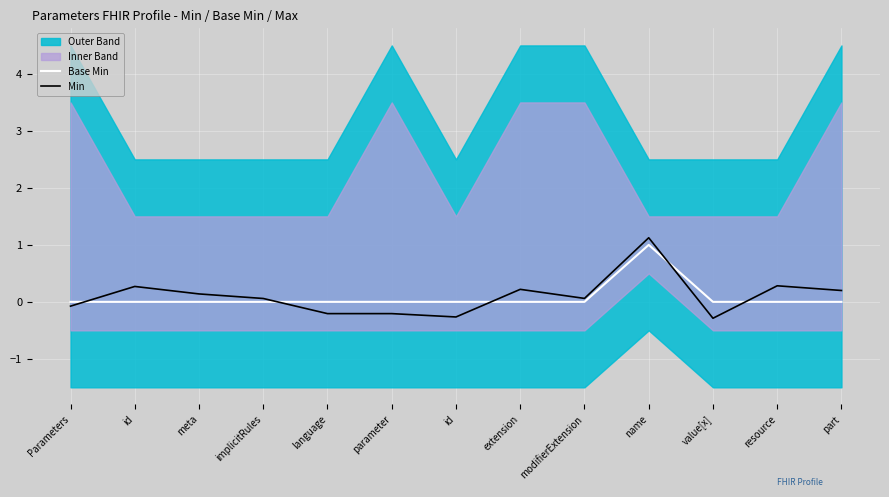

Rank the categories by Min value from highest to lowest.

name, resource, id, extension, part, meta, modifierExtension, implicitRules, Parameters, language, parameter, id, value[x]